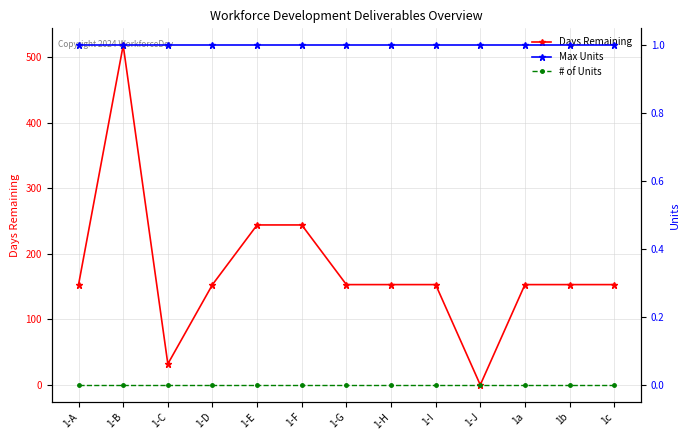

Rank the series by their maximum value, from lowest to highest.

# of Units, Max Units, Days Remaining